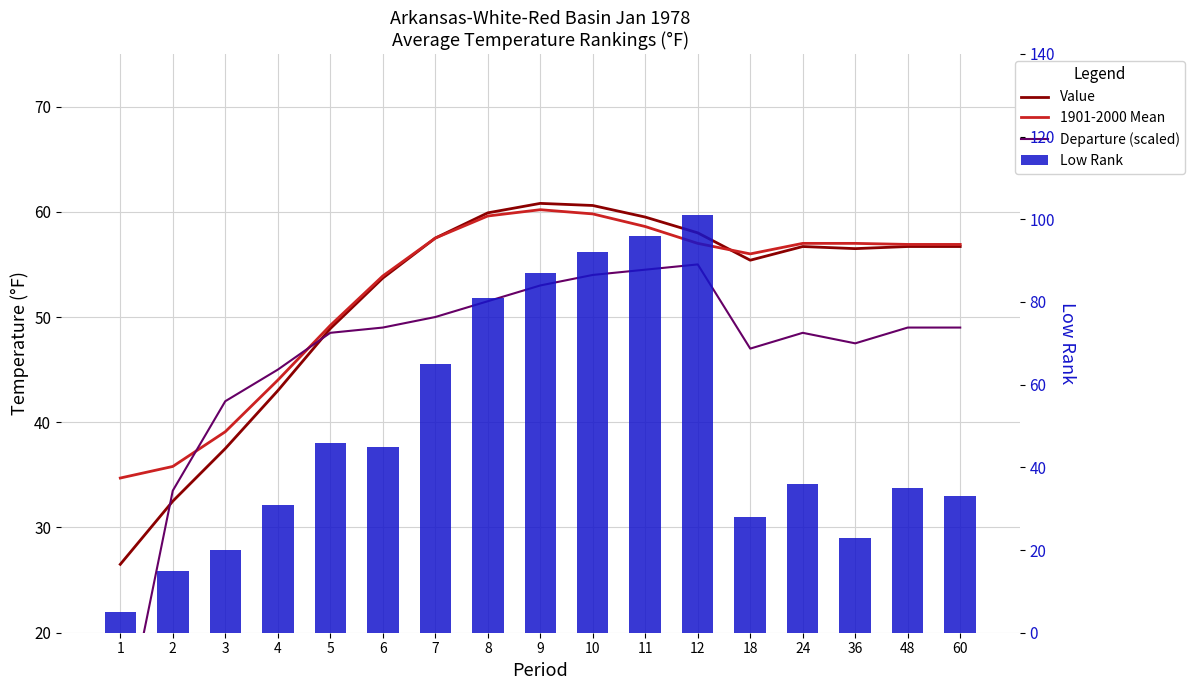

Which category has the highest value in the Departure (scaled) series?

12